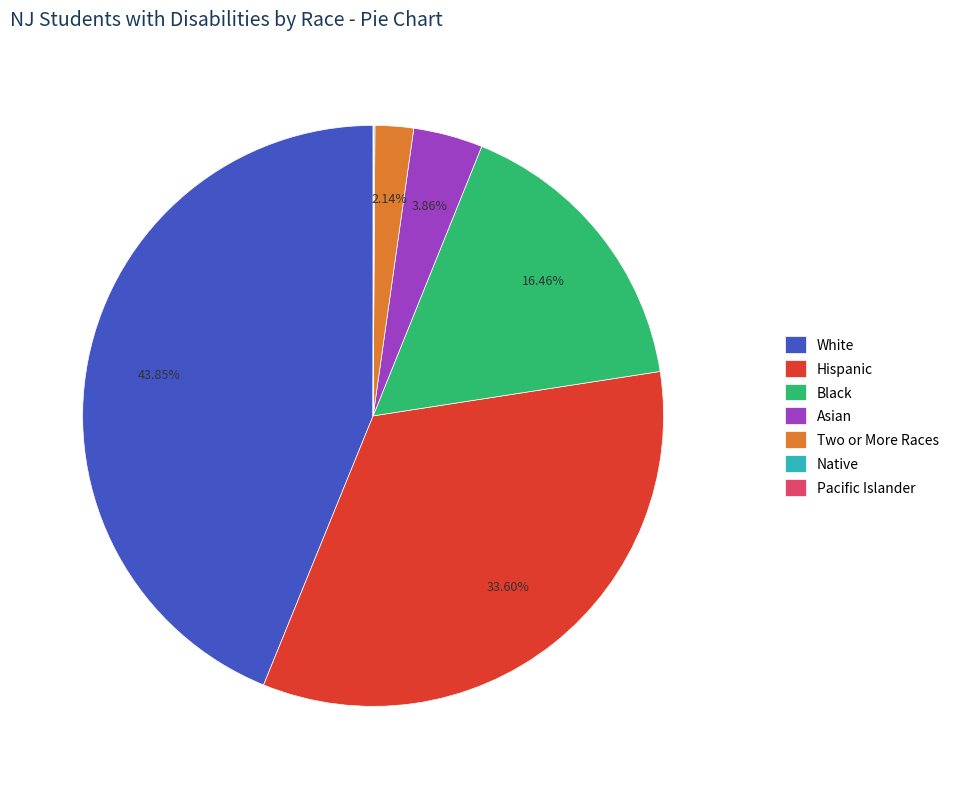

To the nearest percent, what is the average slice percentage?

14%